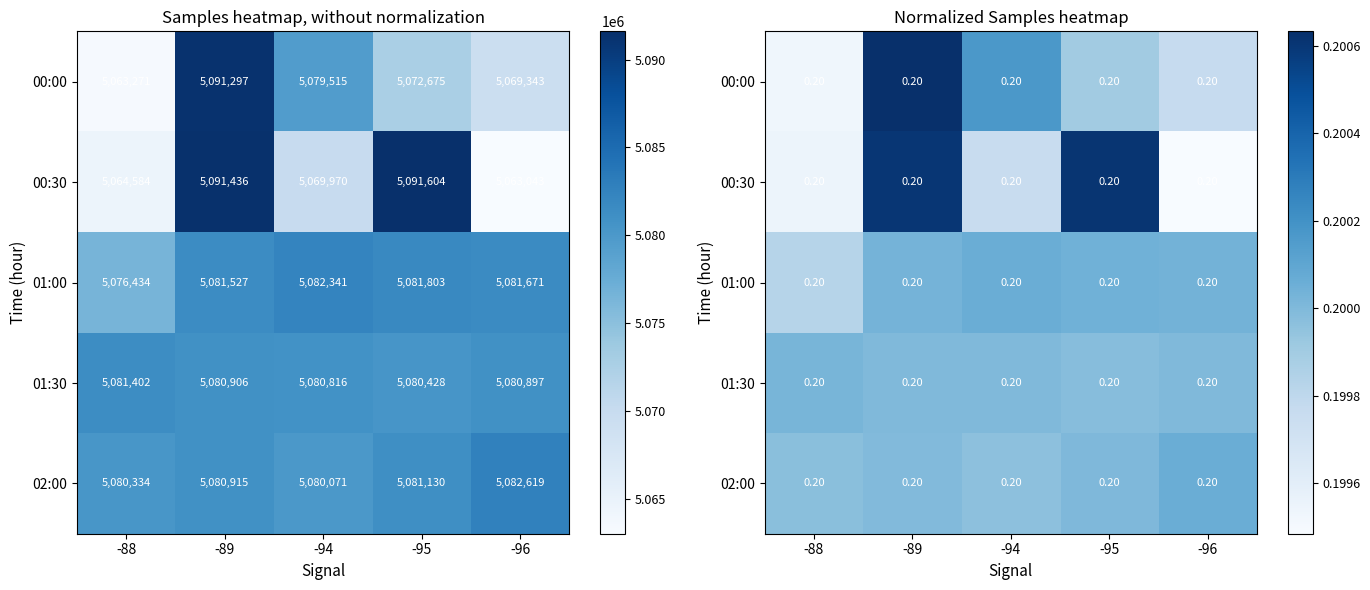

At which label is 01:00 closest to 0?

-88